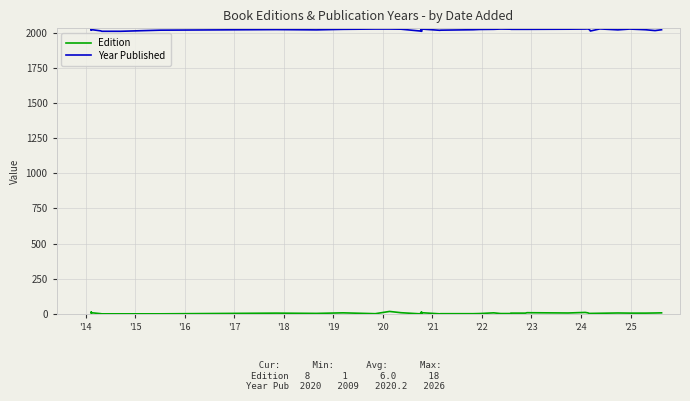

At which category does Year Published reach its first local peak?

'16